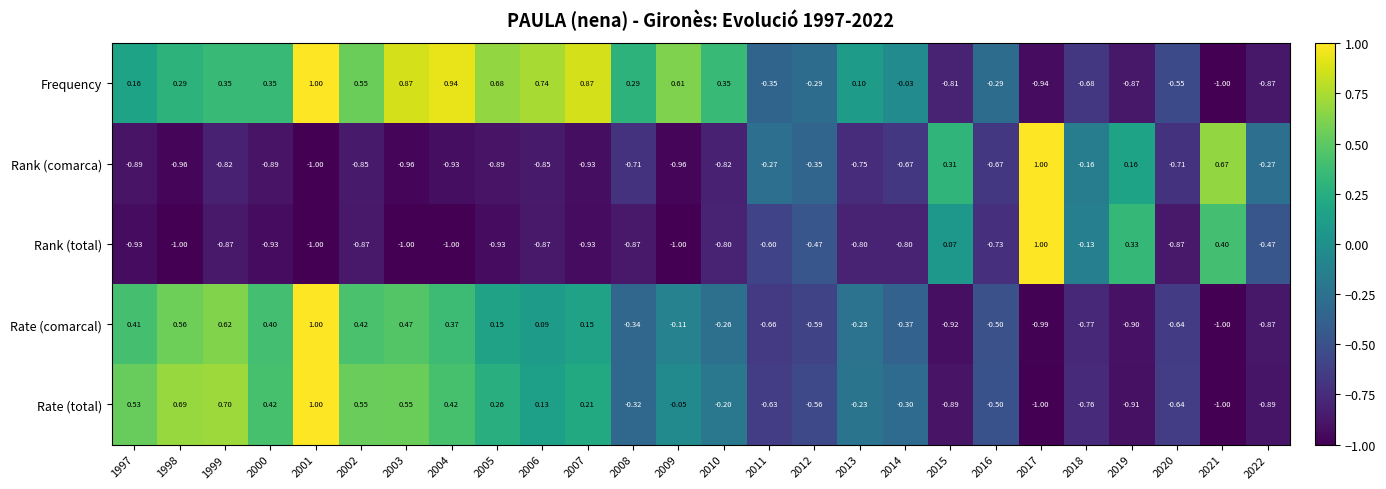

Rank the series at 2008 from lowest to highest value.

Rank (total), Rank (comarca), Rate (comarcal), Rate (total), Frequency